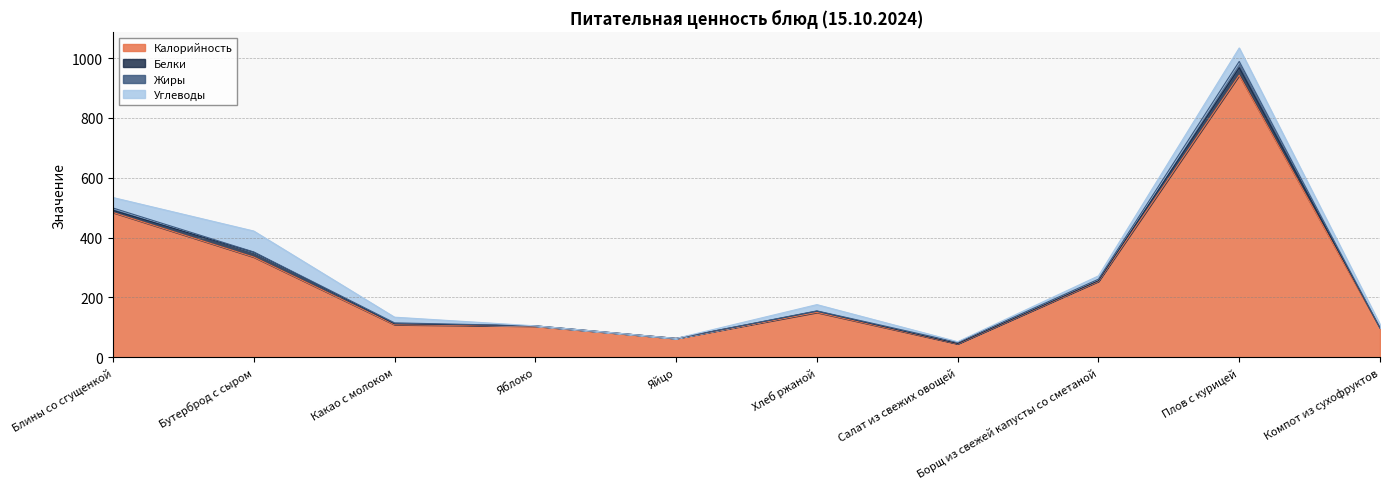

Is it true that Калорийность equals 335 at Бутерброд с сыром?

True